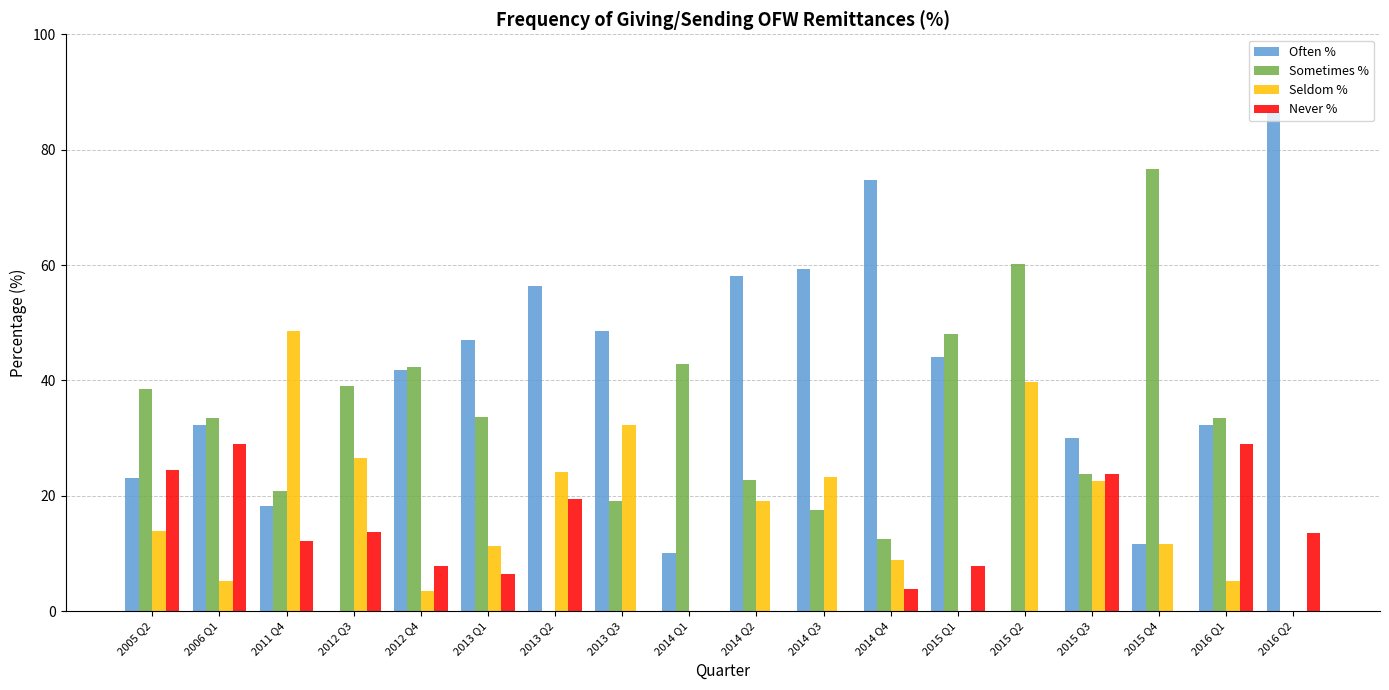

Between 2005 Q2 and 2014 Q2, which series saw the biggest shift?

Often %